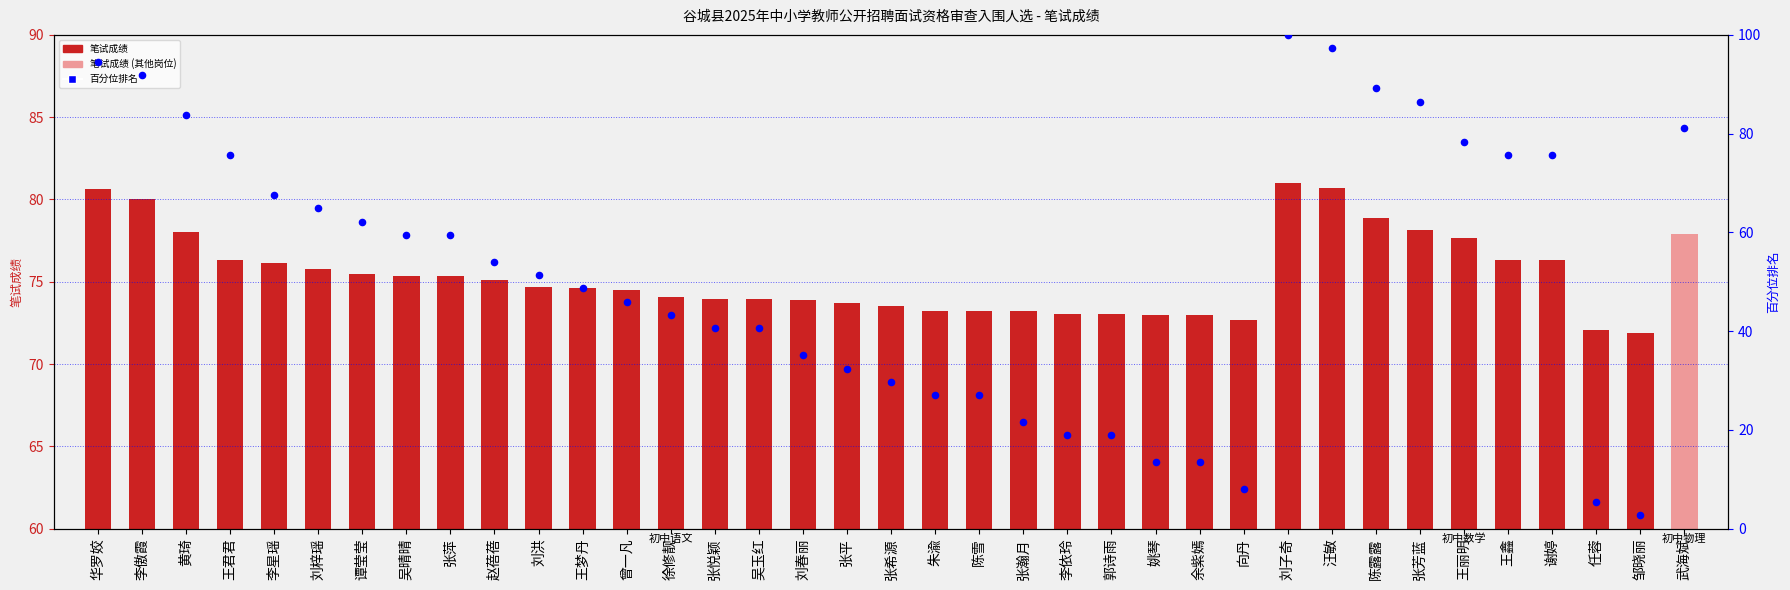

What is the total value across all series at 王鑫?

152.0